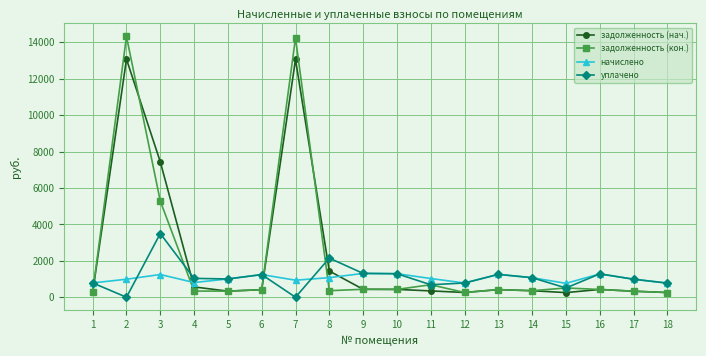

Read the задолженность (нач.) value at 15.

254.2